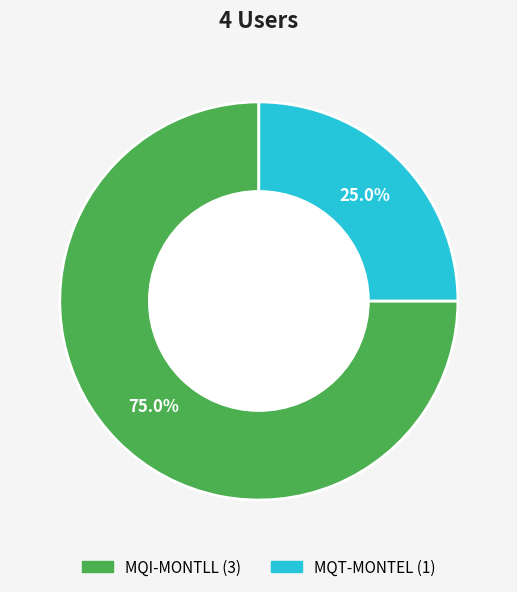

Rank the categories by value from highest to lowest.

MQI-MONTLL, MQT-MONTEL